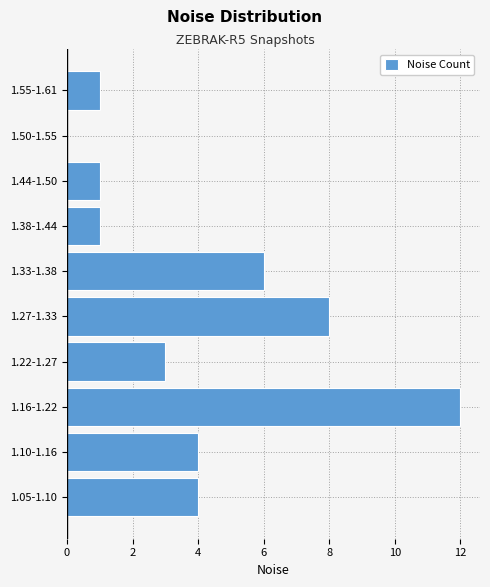

Reading bottom to top, list all the values displayed in this chart.

1.05-1.10=4	1.10-1.16=4	1.16-1.22=12	1.22-1.27=3	1.27-1.33=8	1.33-1.38=6	1.38-1.44=1	1.44-1.50=1	1.50-1.55=0	1.55-1.61=1